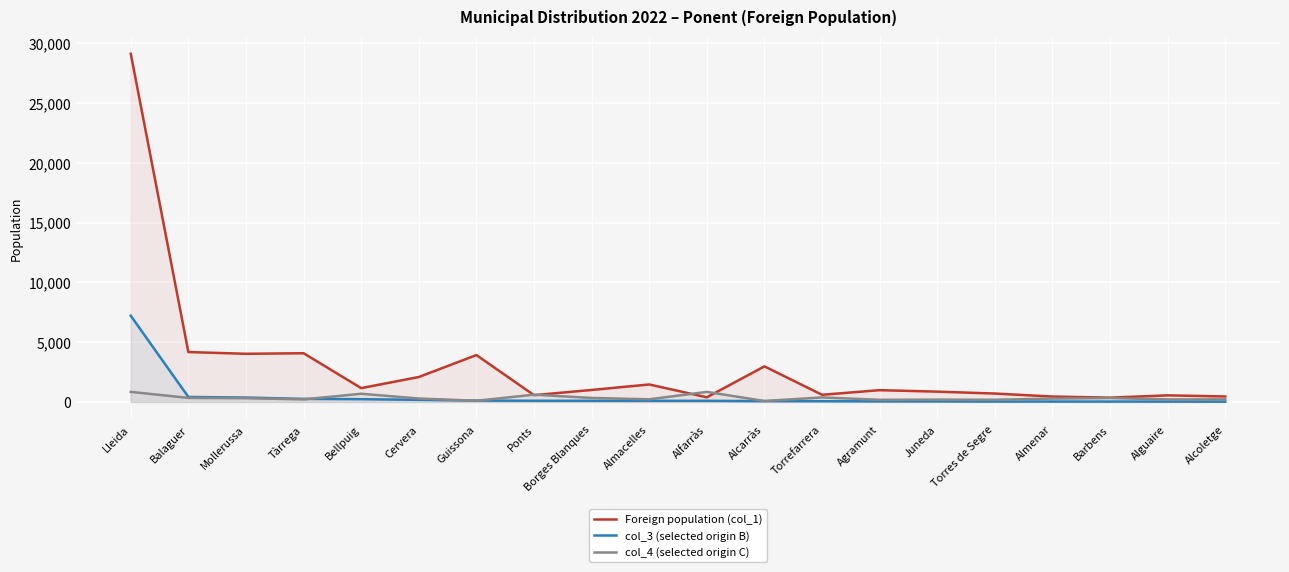

Which series ends up on top after the final intersection of col_3 (selected origin B) and col_4 (selected origin C)?

col_4 (selected origin C)